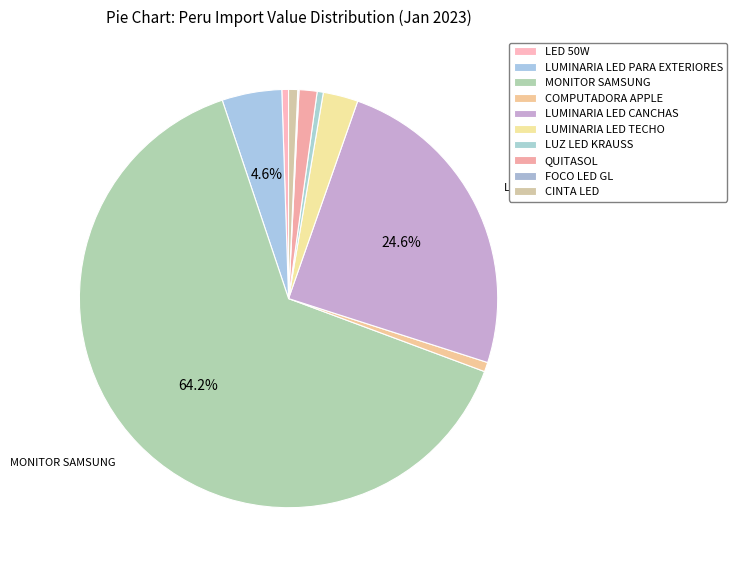

How much of the chart is everything except LUMINARIA LED CANCHAS?

75.4%